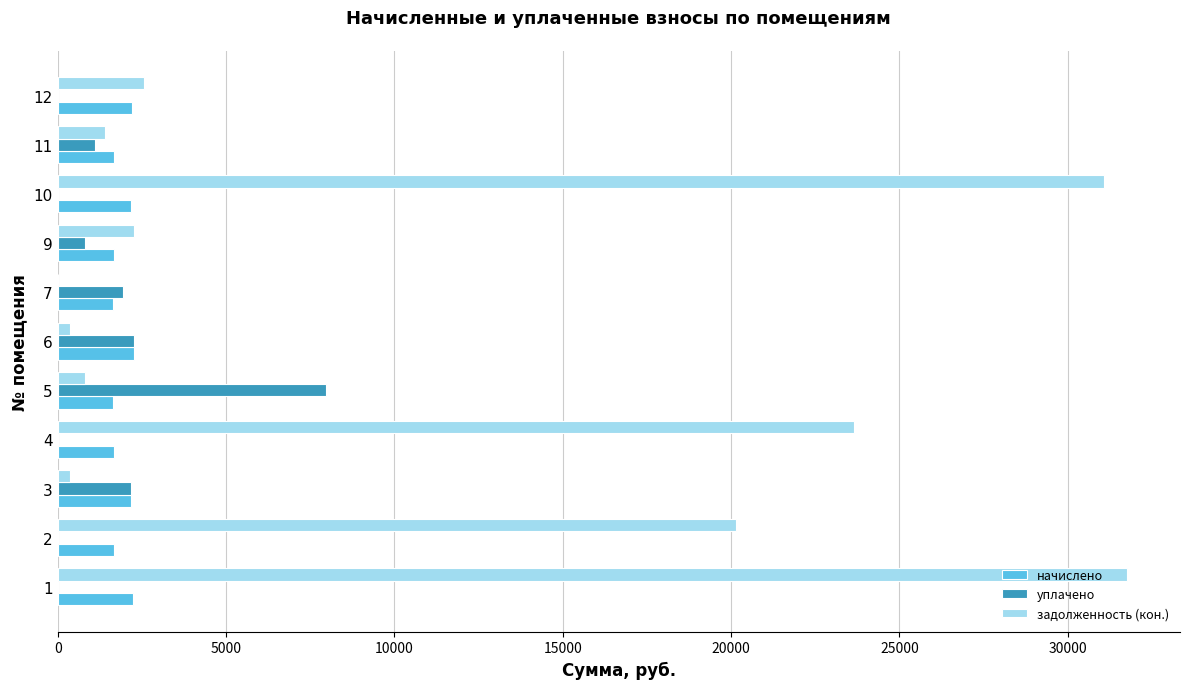

Between 7 and 10, which series saw the biggest shift?

задолженность (кон.)